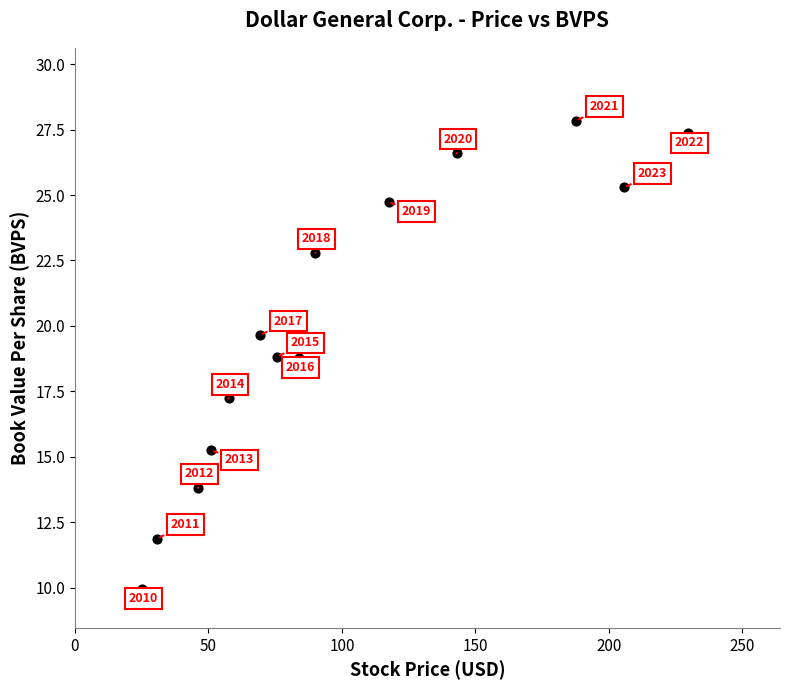

What is the range of X values (max minus min)?

204.4